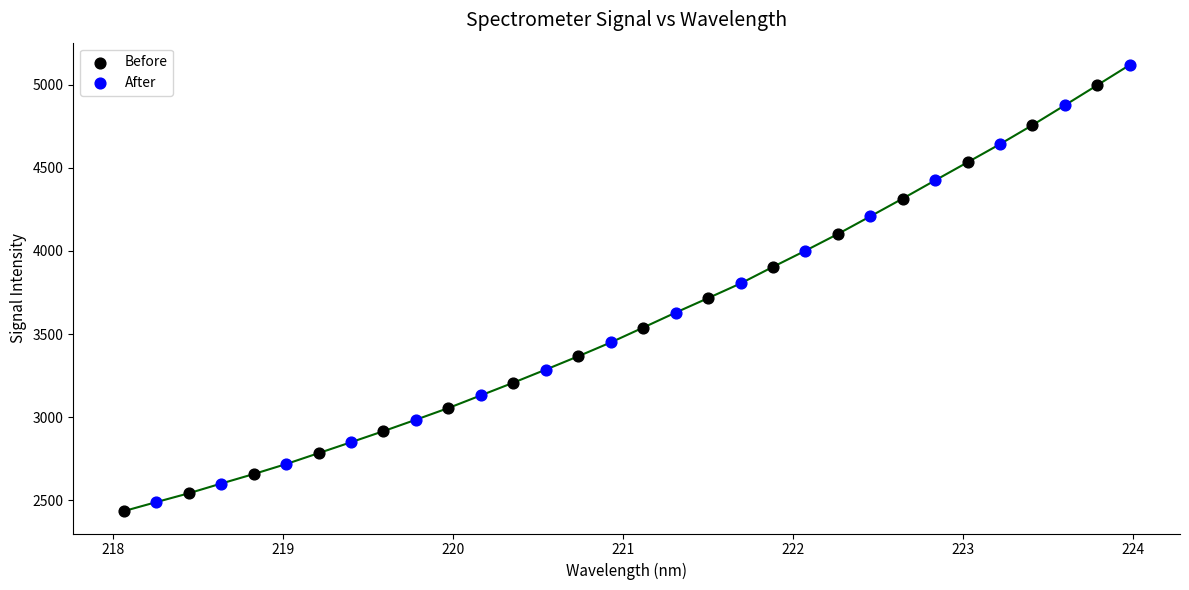

What are all the series names shown in the legend?

Before, After